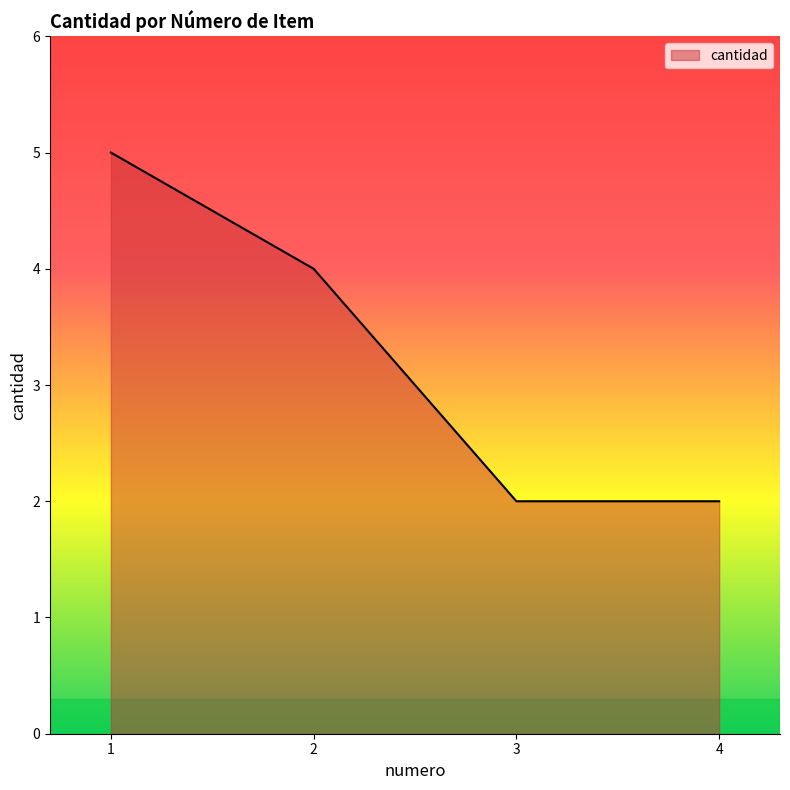

What is the sum of all values?

13